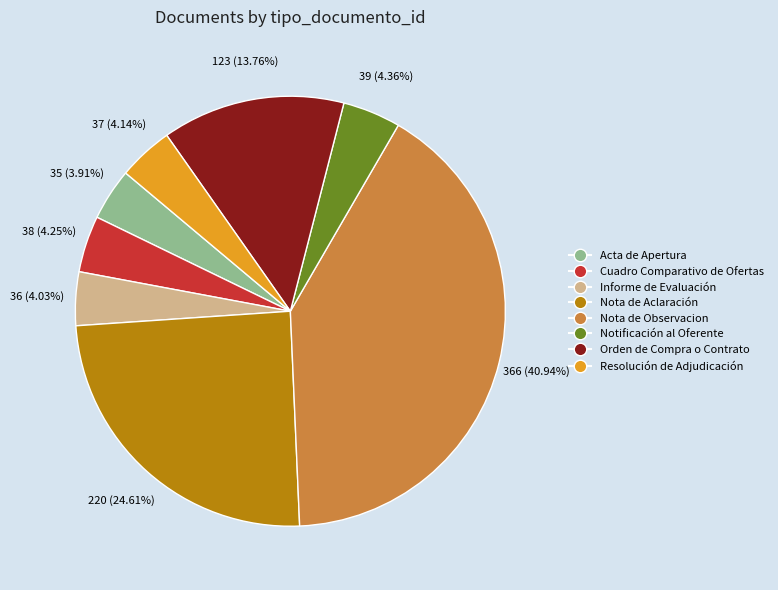

Which category has the biggest portion of the pie?

Nota de Observacion